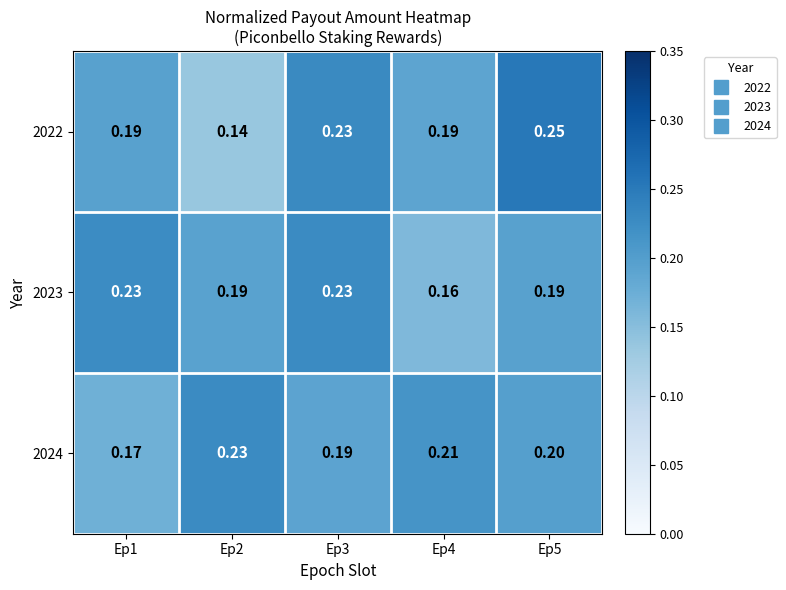

Is the value of 2022 at Ep5 greater than the value of 2023 at Ep4?

Yes